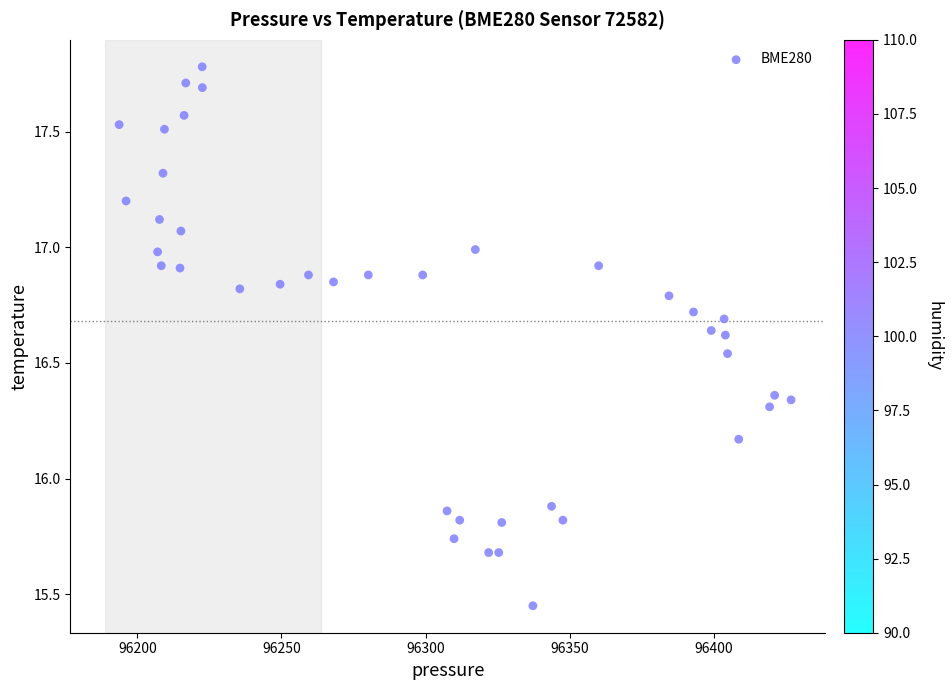

What is the range of X values (max minus min)?

233.1